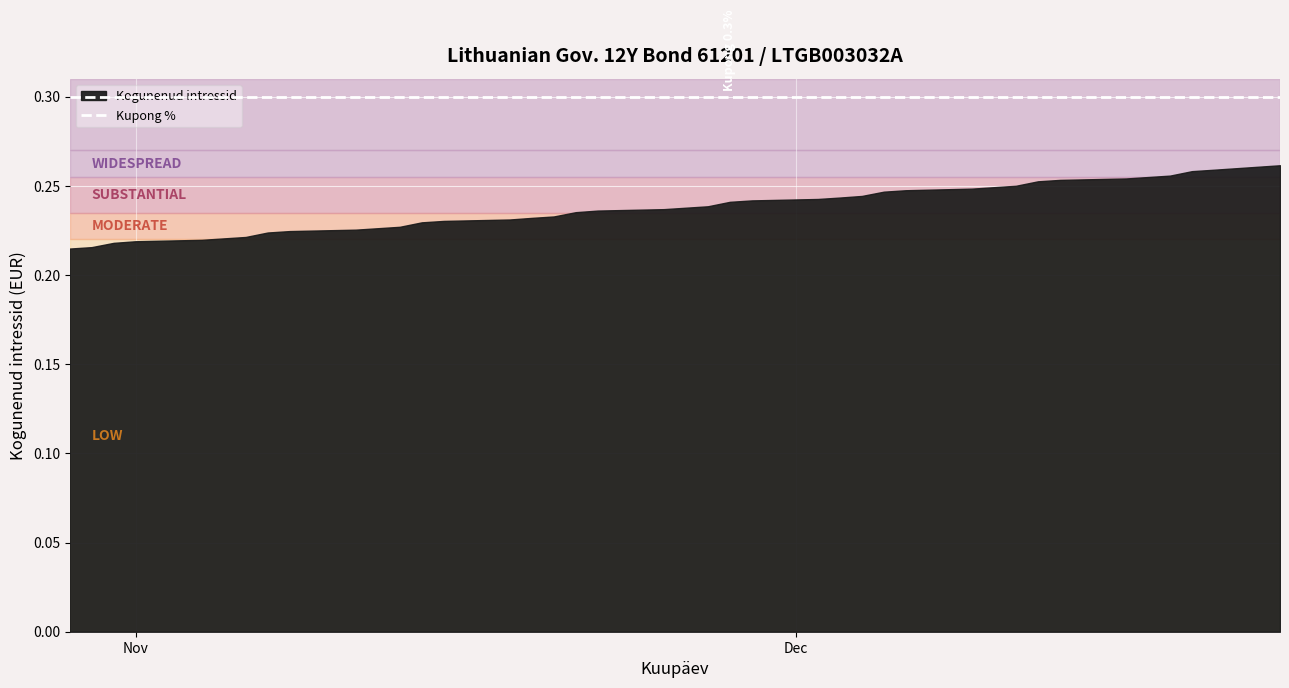

What is the sum of the values at 2024-11-21 and 2024-12-10?

0.5